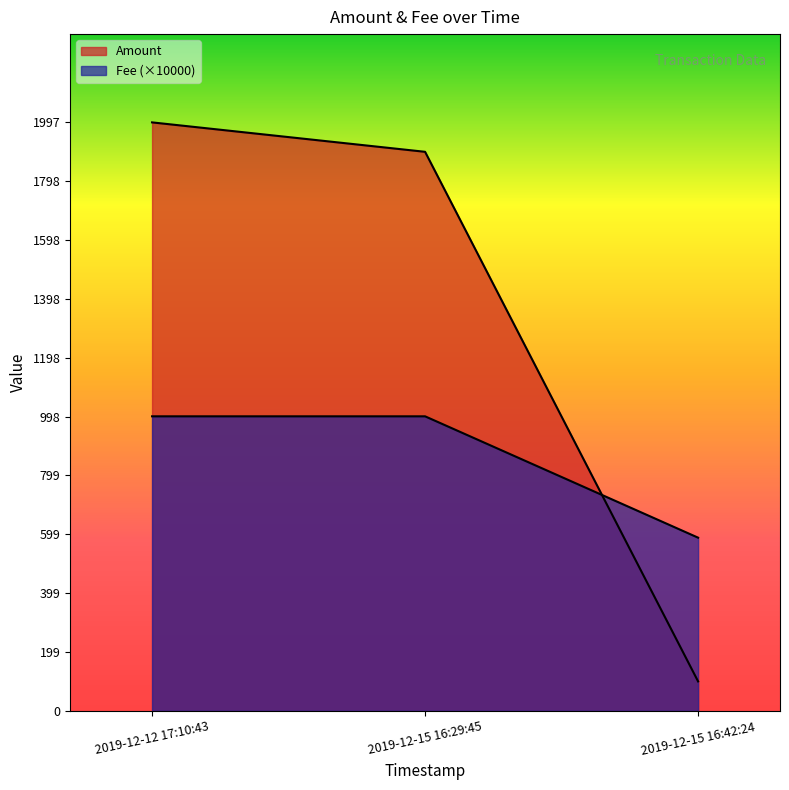

List the labels in order of Fee value, smallest first.

2019-12-15 16:42:24, 2019-12-12 17:10:43, 2019-12-15 16:29:45